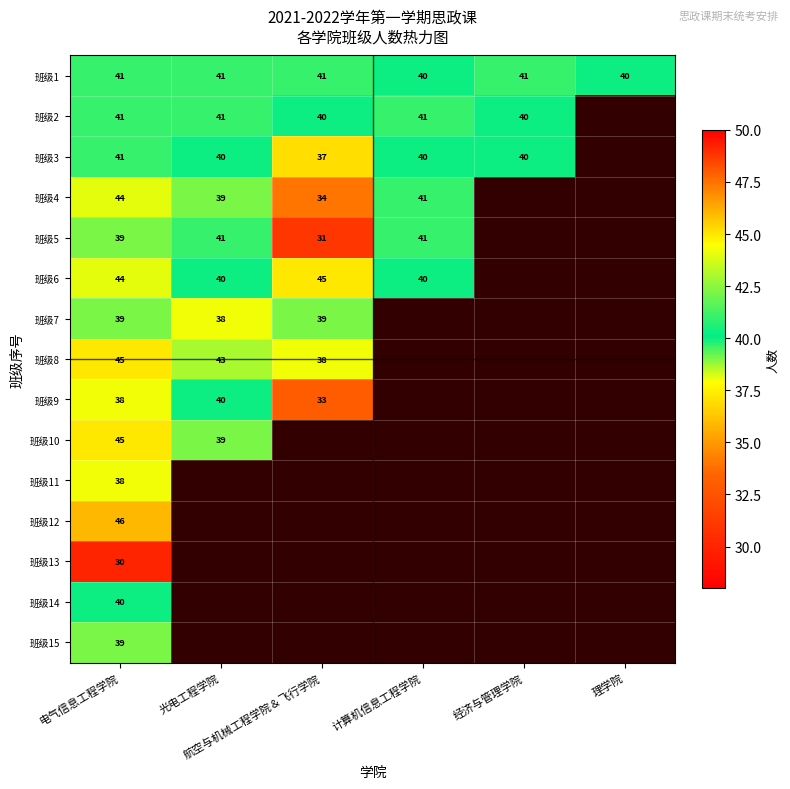

How many 班级1 values are between 40 and 41?

6